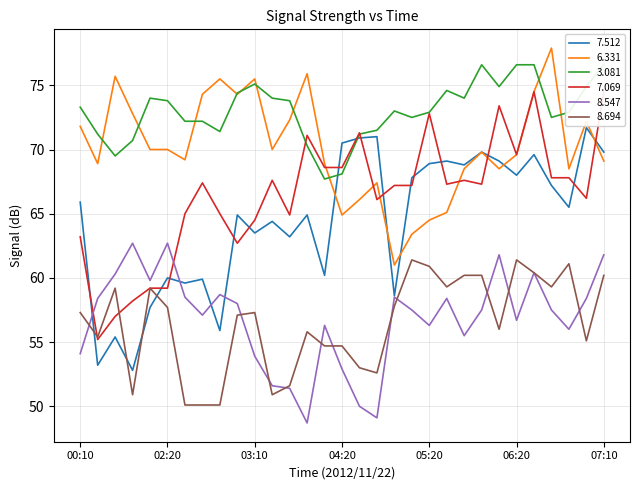

What is the value of the 7.069 point at the 2nd from the left?

55.2